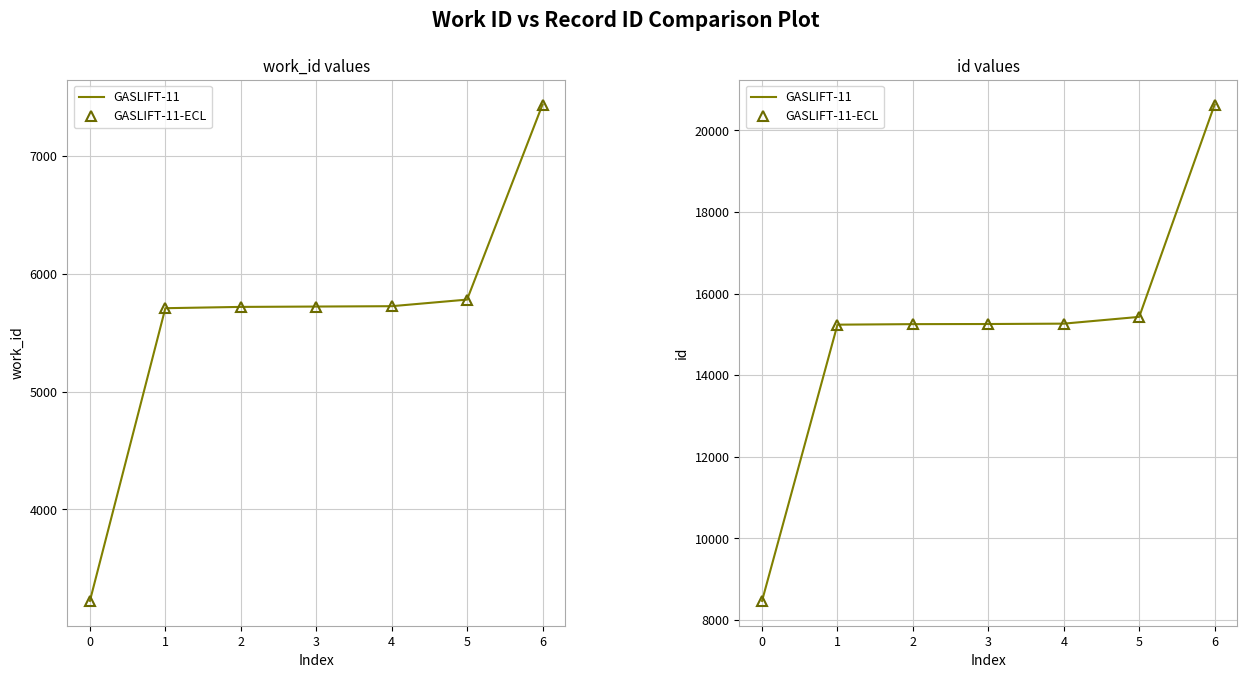

Reading left to right, extract all data points from this chart.

GASLIFT-11: 8468	15237	15250	15253	15262	15428	20631
GASLIFT-11-ECL: 8468	15237	15250	15253	15262	15428	20631